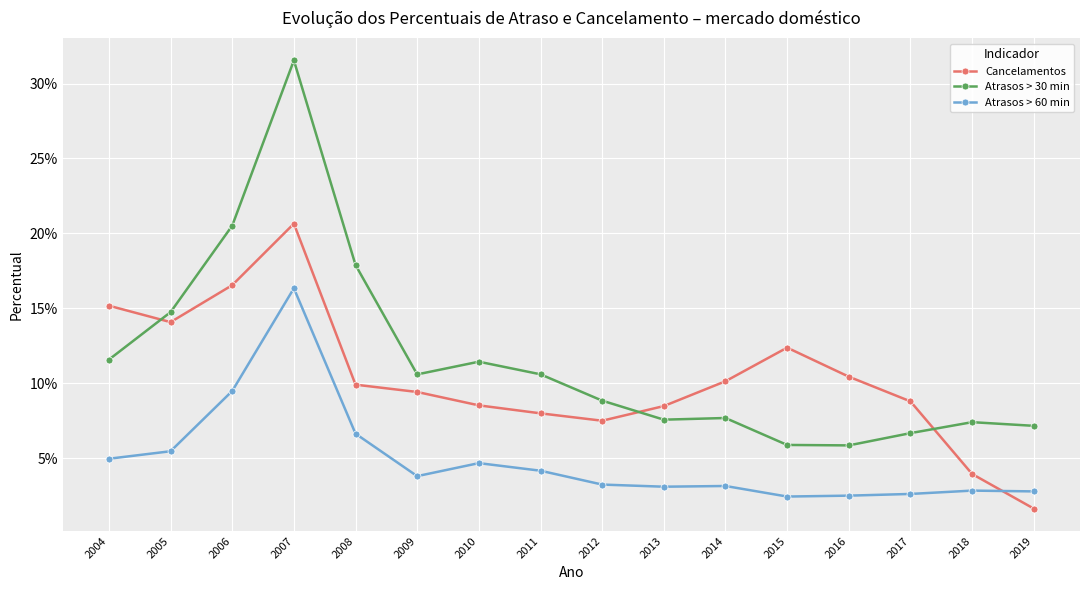

Does the chart have visible grid lines?

Yes